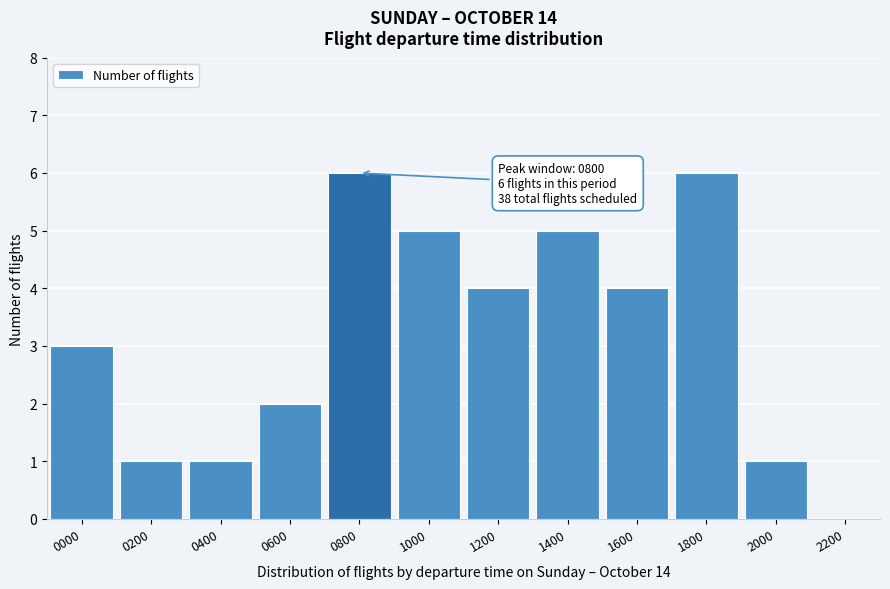

Reading left to right, transcribe all the data shown in this chart.

0000=3	0200=1	0400=1	0600=2	0800=6	1000=5	1200=4	1400=5	1600=4	1800=6	2000=1	2200=0